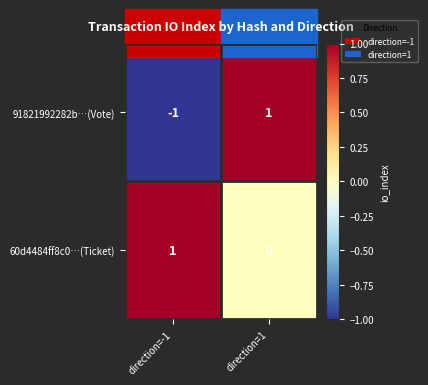

Rank the categories by 60d4484ff8c0…(Ticket) value from lowest to highest.

direction=1, direction=-1